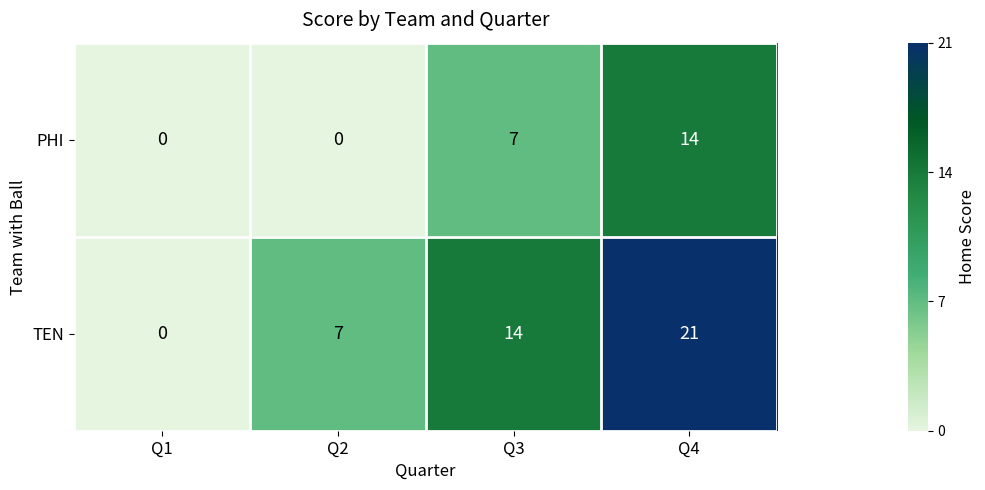

How many values in PHI are above zero?

2